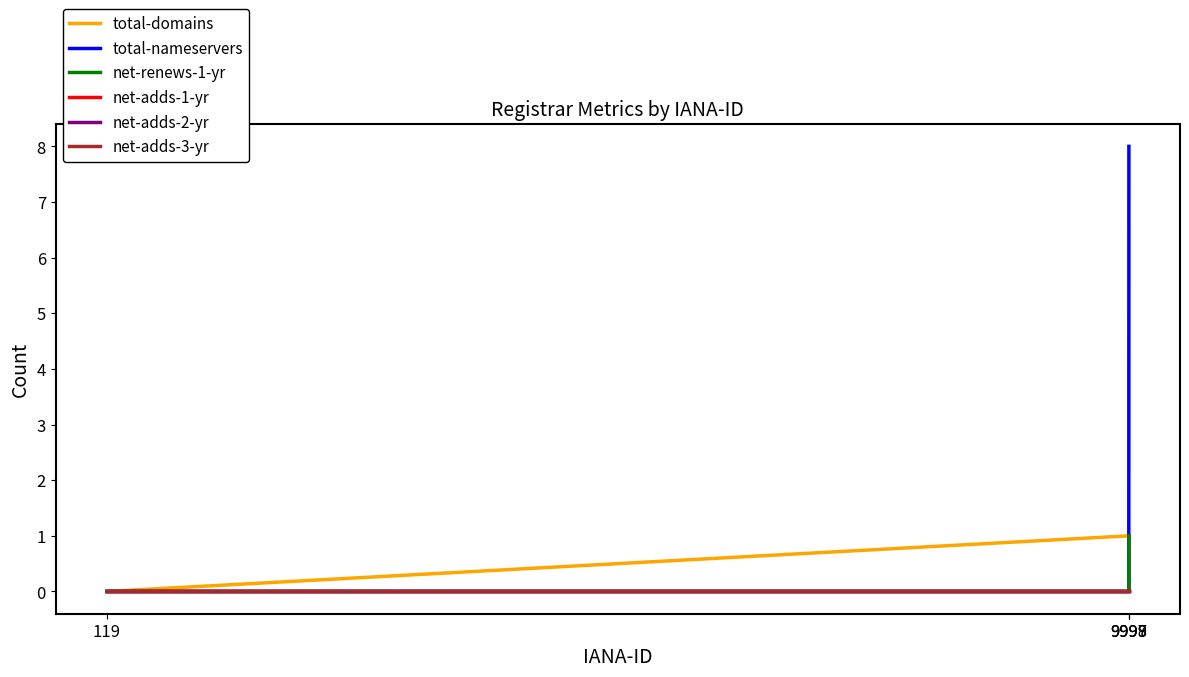

List the labels in order of net-adds-2-yr value, largest first.

119, 9997, 9998, 9999